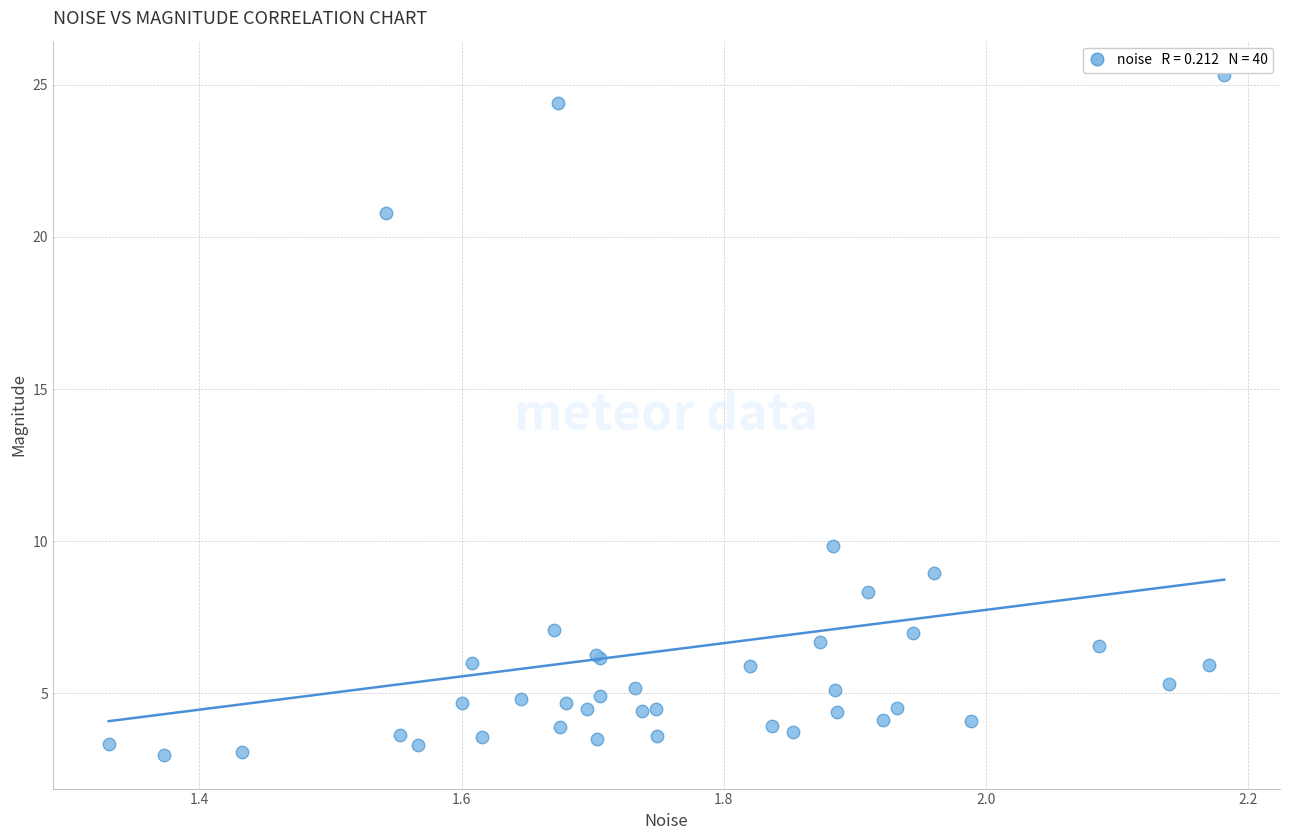

What Y value in the scatter plot is closest to 14?

9.8